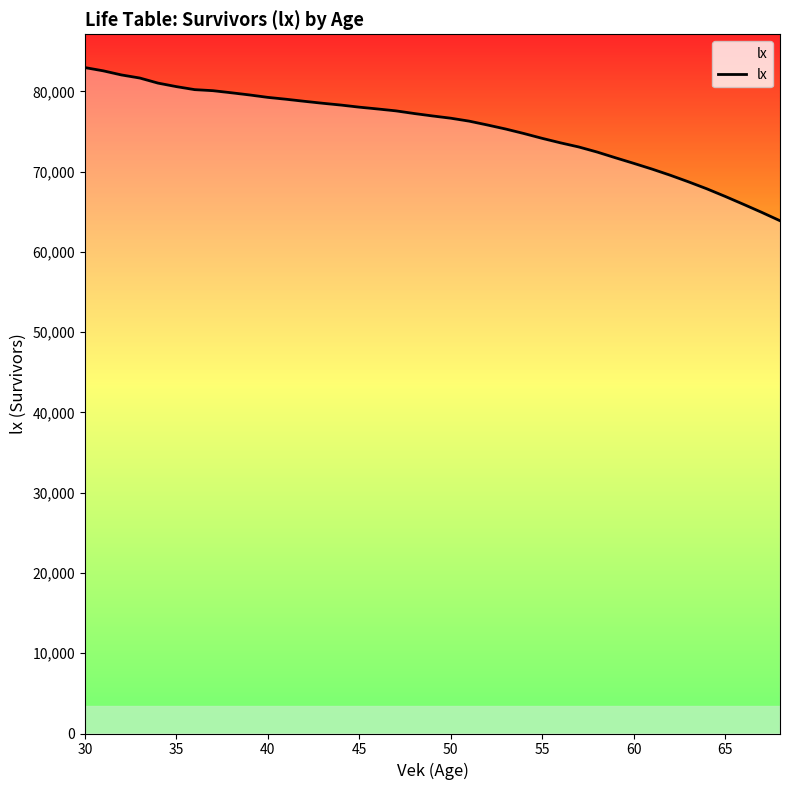

Does the chart have visible grid lines?

No